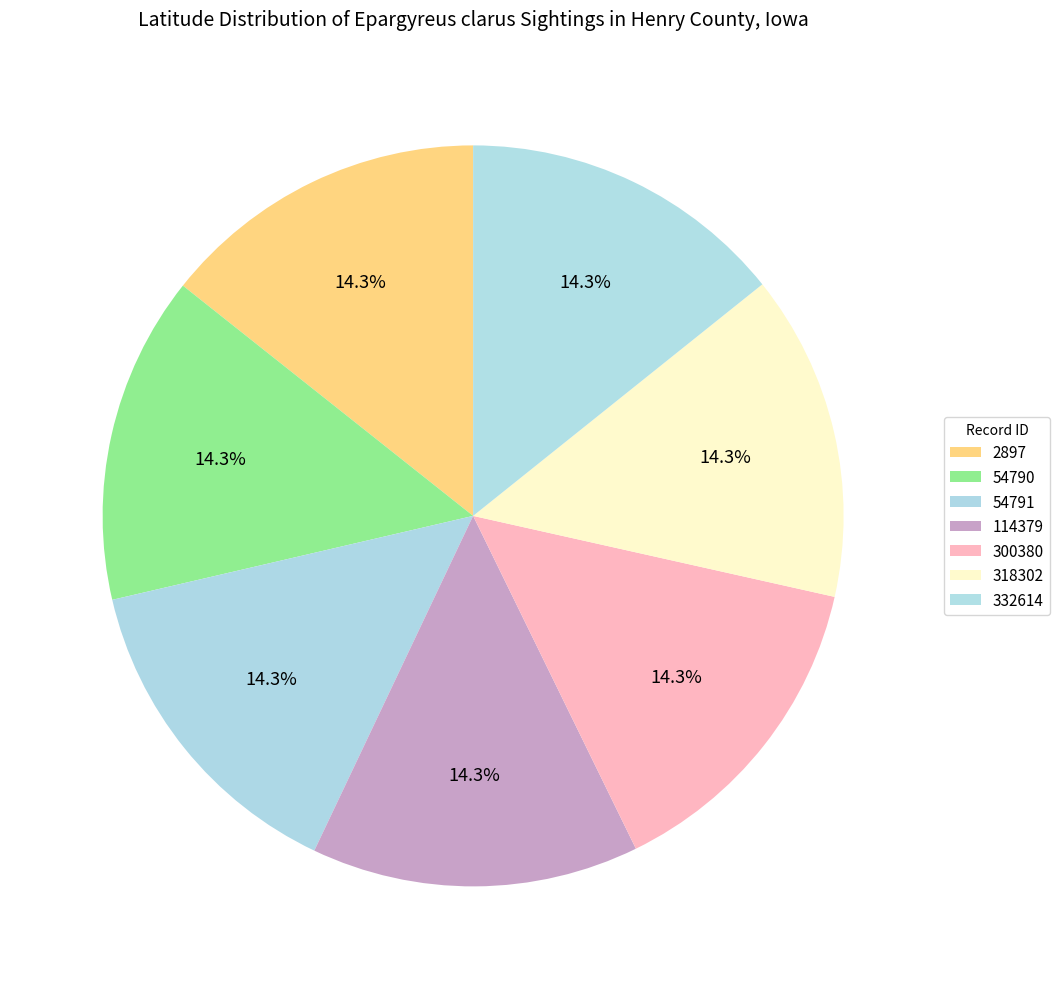

How many segments does this pie chart have?

7